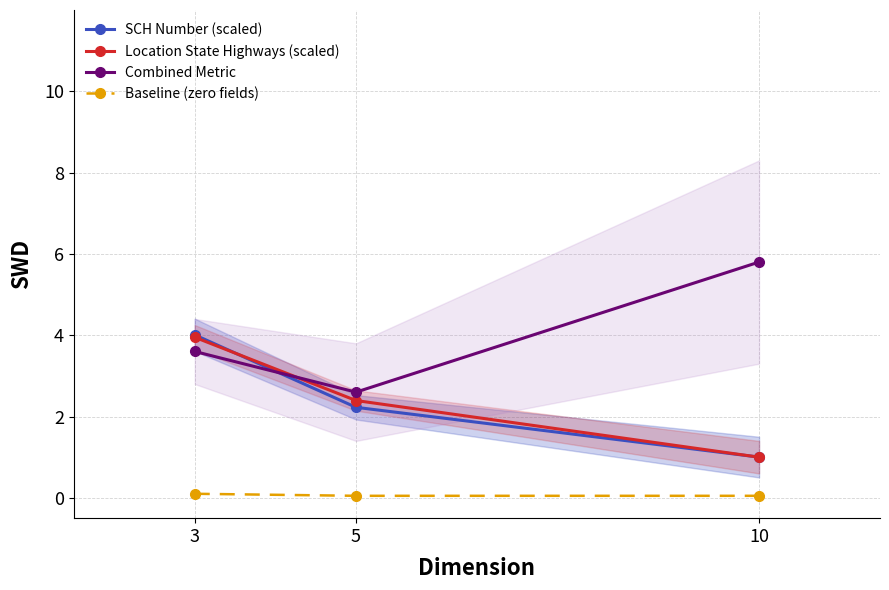

Rank the series by their maximum value, from lowest to highest.

Baseline (zero fields), Location State Highways (scaled), SCH Number (scaled), Combined Metric